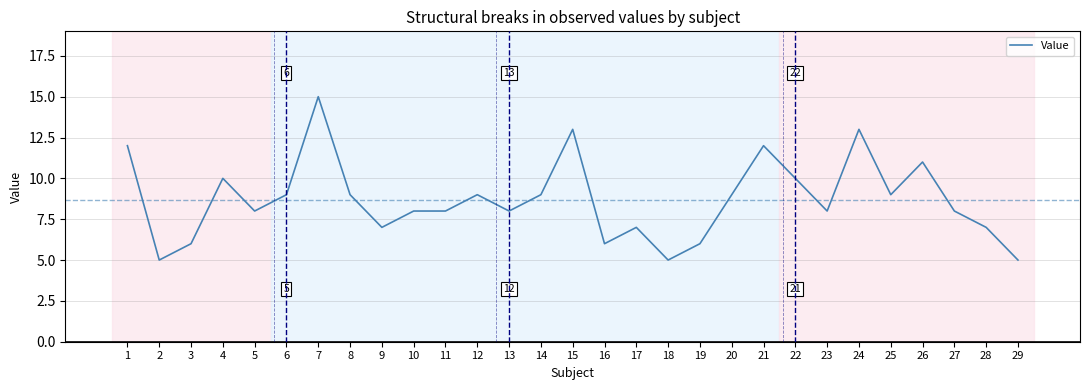

What is the maximum value shown in the chart?

15